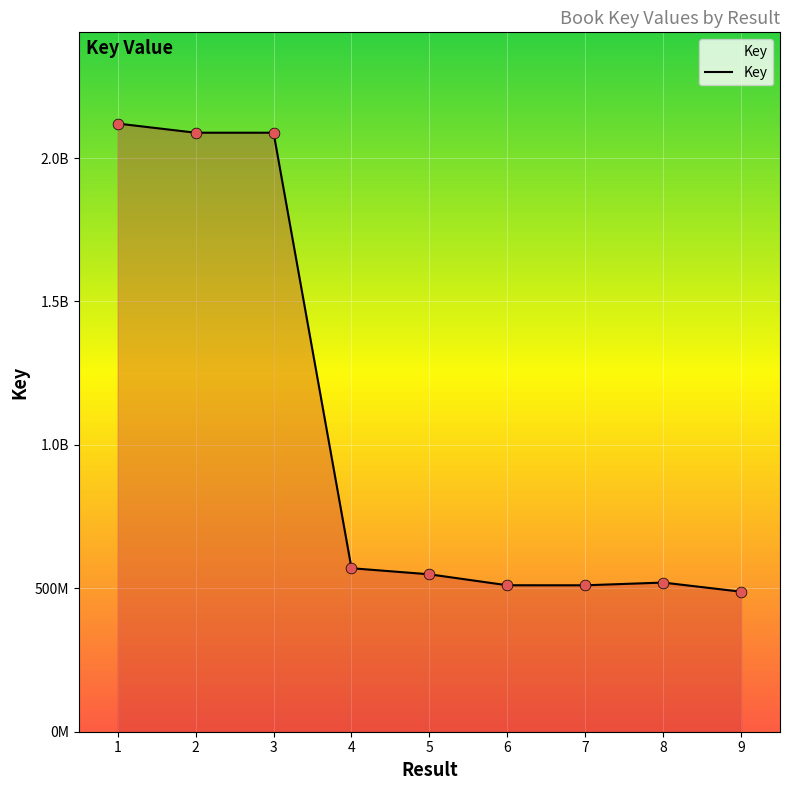

Between 4 and 1, which is larger?

1